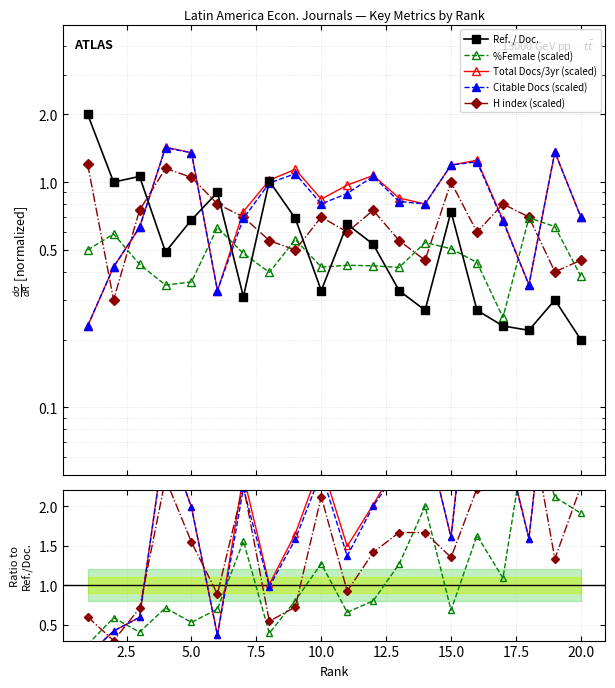

Is the value of Total Docs. (3years) at 1 greater than the value of Citable Docs. (3years) at 12?

No